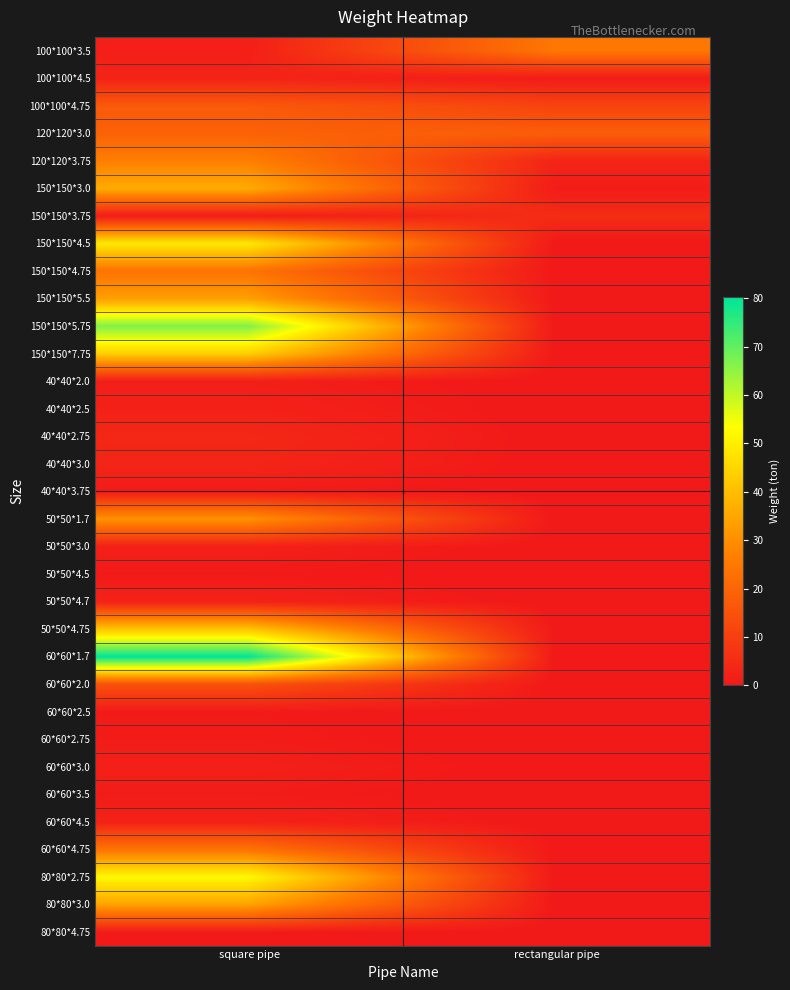

What is the spread (max minus min) of values at square pipe?

79.7